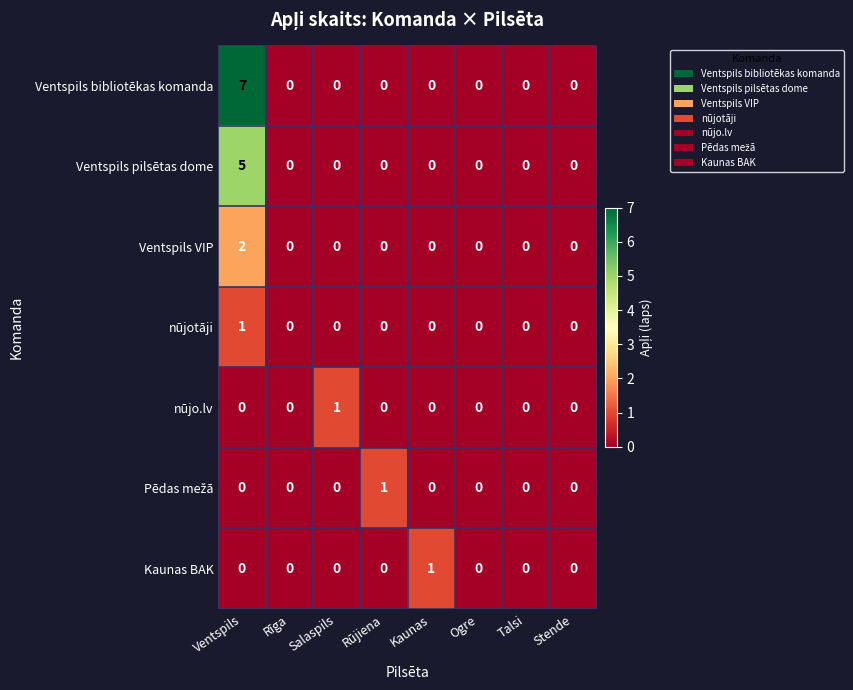

Which series has the widest spread of values?

Ventspils bibliotēkas komanda